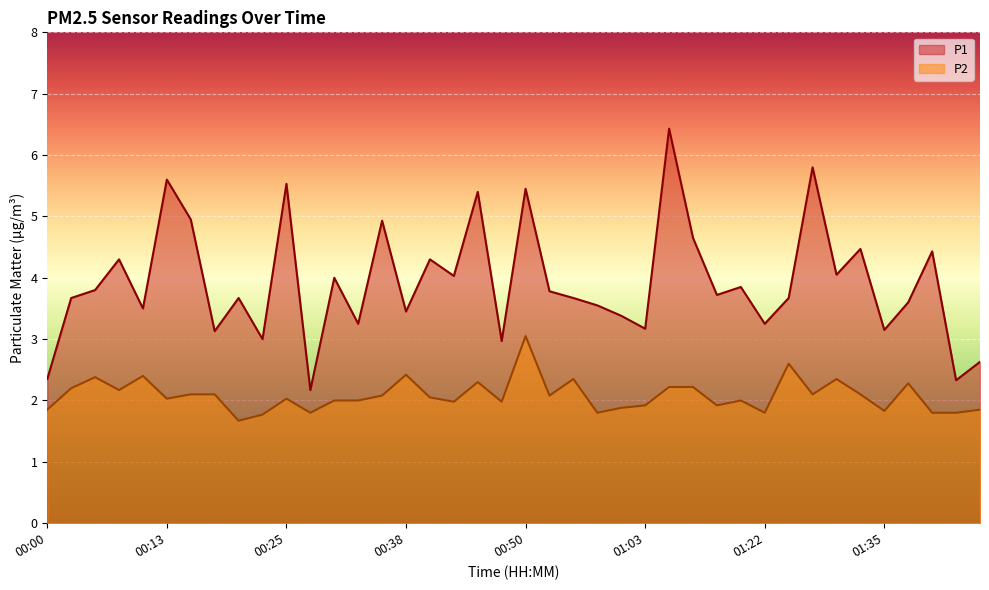

How many data points in P1 are above 3?

34